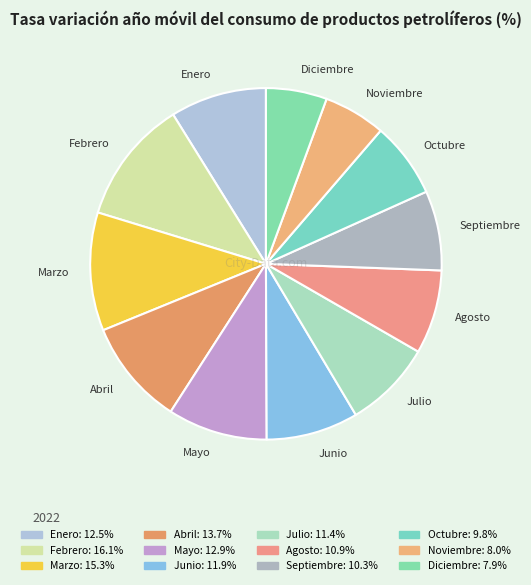

Count the number of slices in the pie.

12